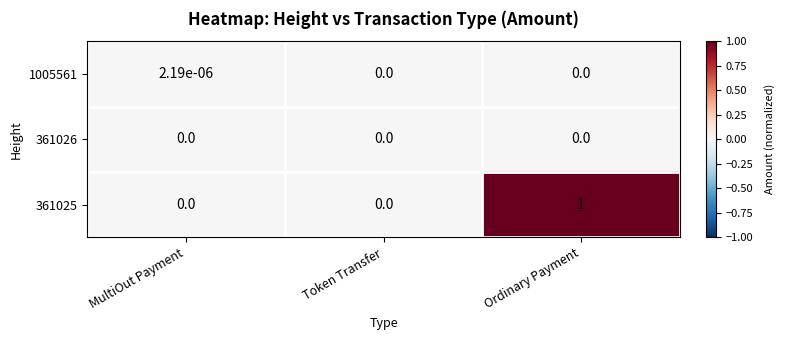

Is the value of 361025 at Ordinary Payment greater than the value of 1005561 at Token Transfer?

Yes